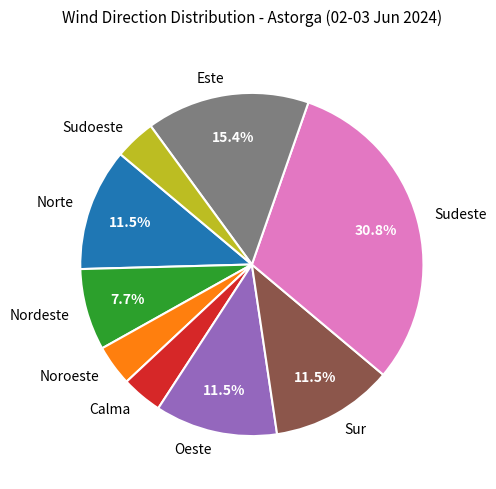

To the nearest percent, what percentage of the pie is Noroeste?

4%